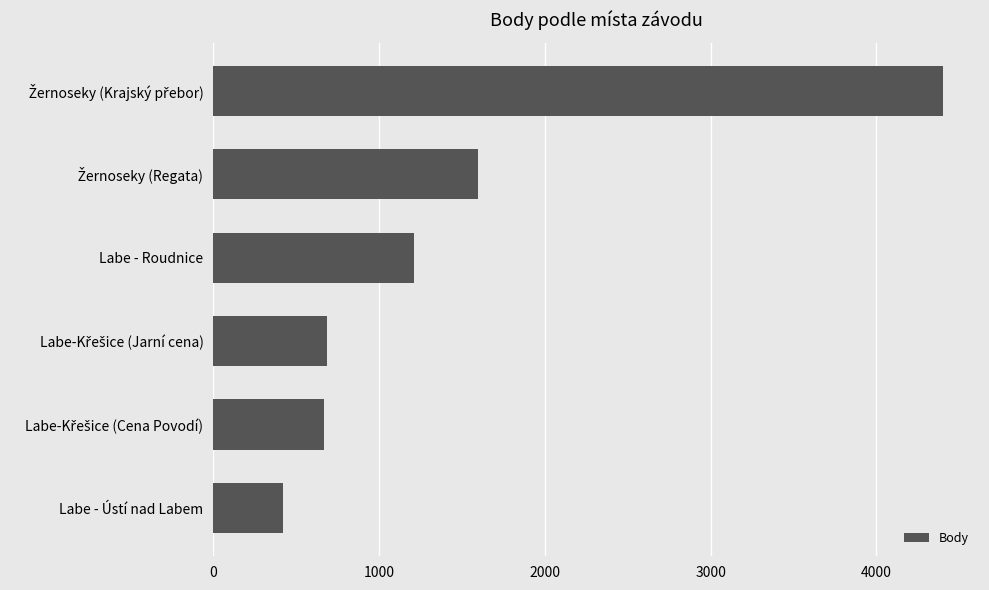

What is the approximate value at Labe - Roudnice, to the nearest 10?

1210